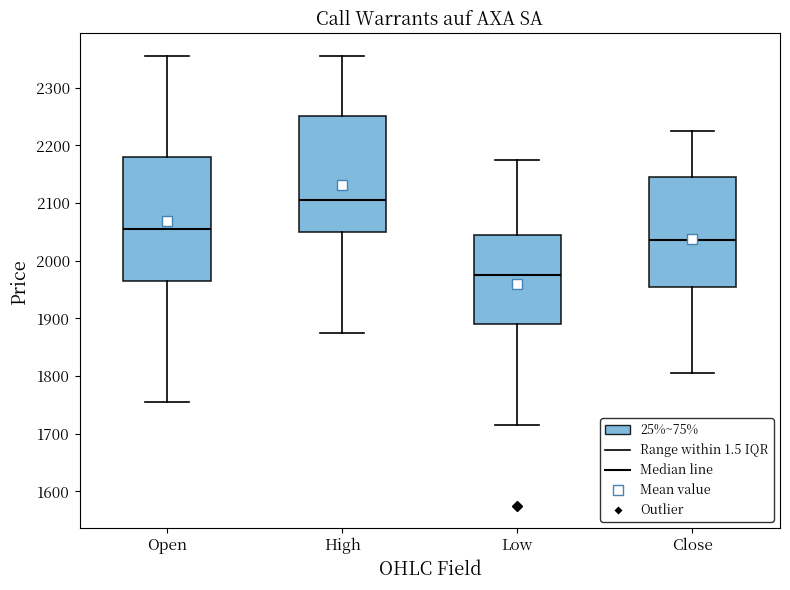

Comparing the boxes themselves (not the whiskers), which one is the tallest?

Open